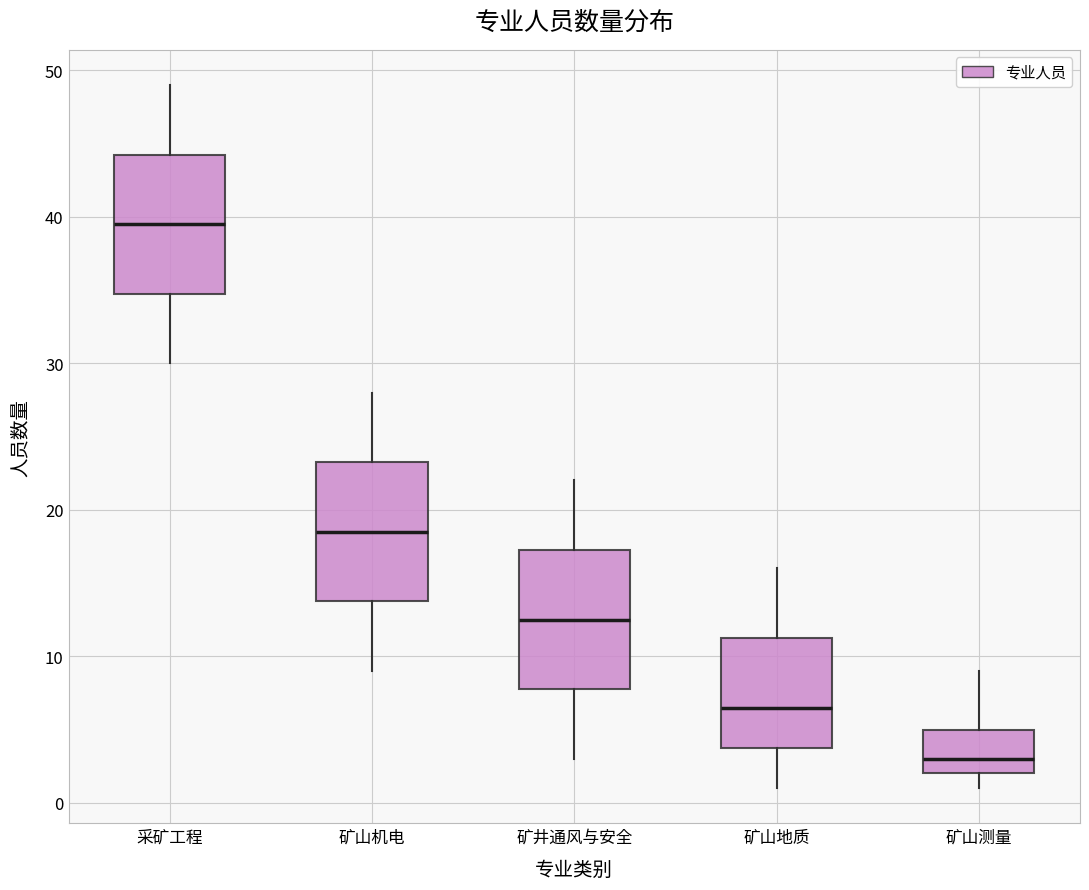

Reading left to right, read every box against the y-axis: the position of its median line, the range the box covers, and the ends of its whiskers. The values are not printed on the chart, so give them approximately, as read against the axis.

采矿工程: median 40, box 35 to 44, whiskers 30 to 49
矿山机电: median 19, box 14 to 23, whiskers 9 to 28
矿井通风与安全: median 13, box 8 to 17, whiskers 3 to 22
矿山地质: median 7, box 4 to 11, whiskers 1 to 16
矿山测量: median 3, box 2 to 5, whiskers 1 to 9